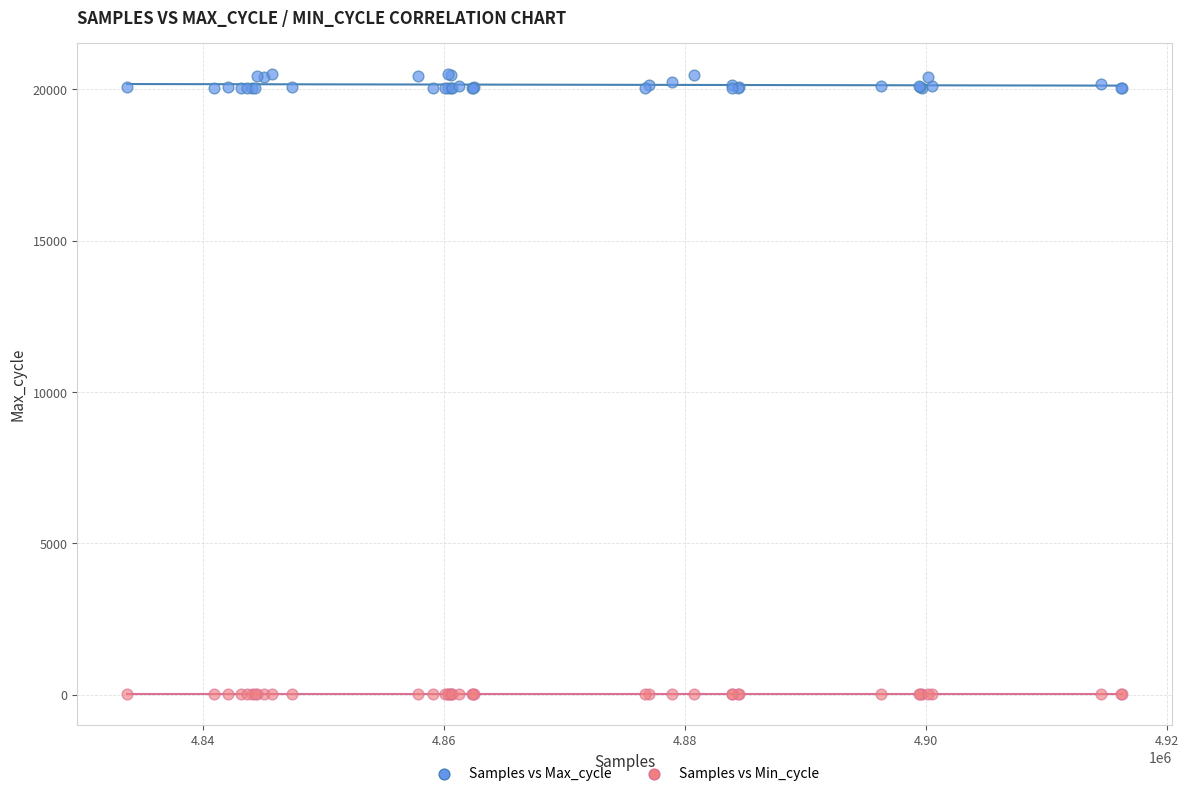

Which series reaches the minimum Y coordinate?

Samples vs Min_cycle